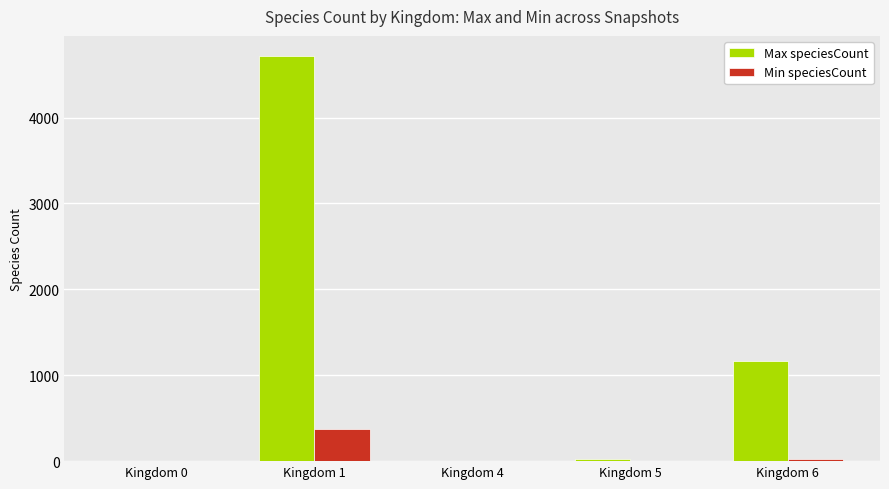

Count the number of categories in the chart.

5